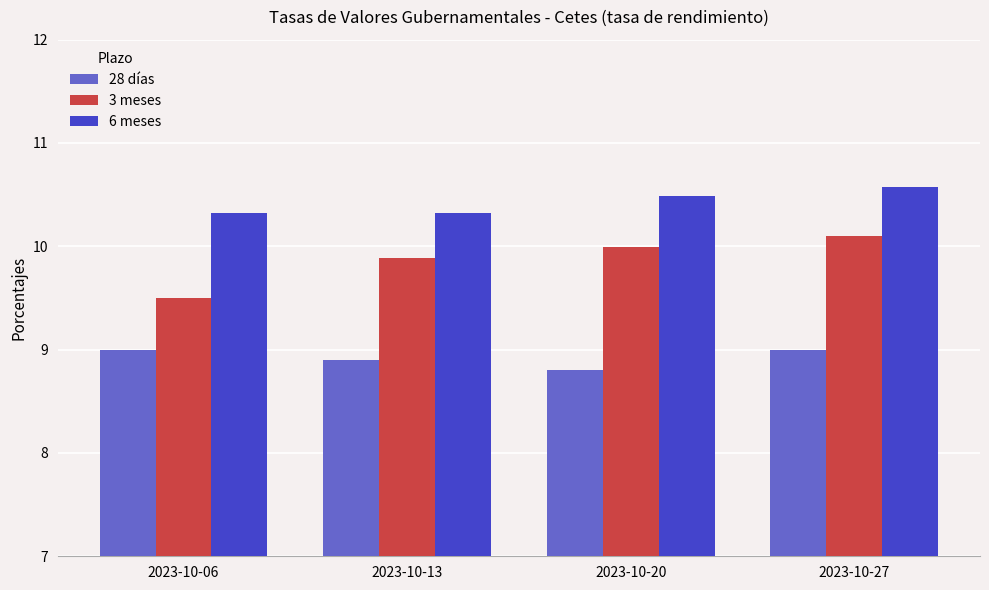

Reading right to left, list all the values displayed in this chart.

28 días: 9.0	8.8	8.9	9.0
3 meses: 10.1	10.0	9.9	9.5
6 meses: 10.6	10.5	10.3	10.3